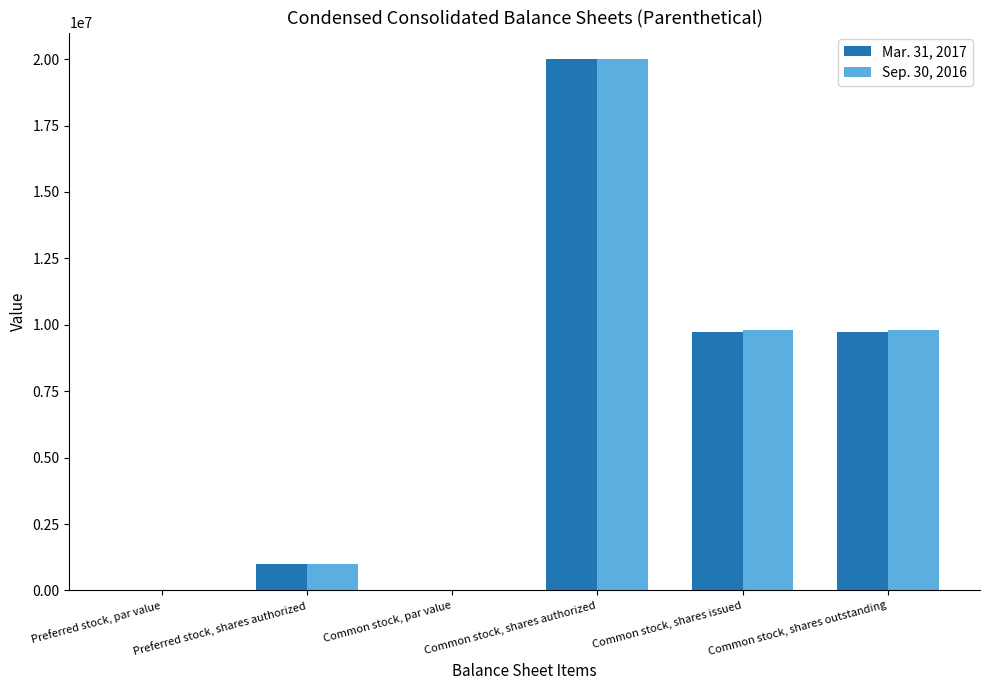

Between Preferred stock, shares authorized and Common stock, shares outstanding, which series saw the biggest shift?

Sep. 30, 2016